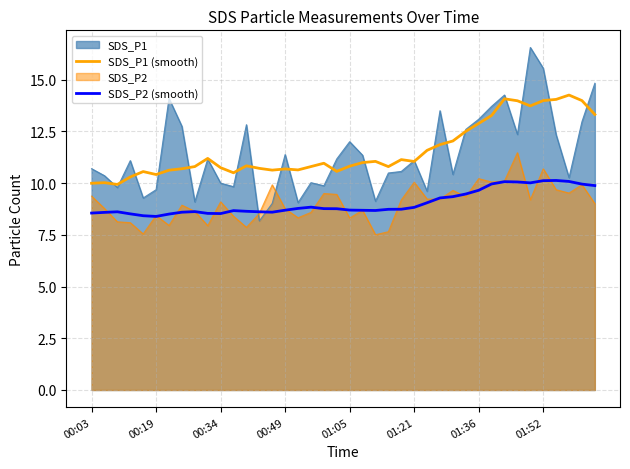

True or false: SDS_P2 (smooth) has more than 2 points higher than both neighbors.

True